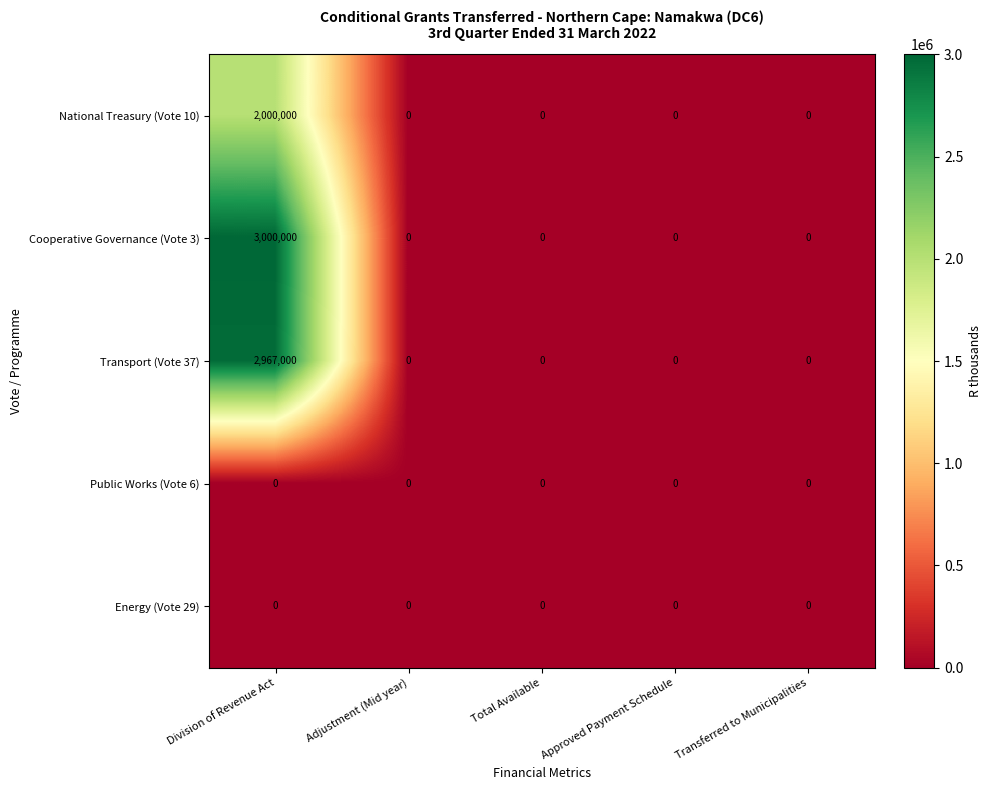

Reading left to right, transcribe all the data shown in this chart.

National Treasury (Vote 10): Division of Revenue Act=2000000	Adjustment (Mid year)=0	Total Available=0	Approved Payment Schedule=0	Transferred to Municipalities=0
Cooperative Governance (Vote 3): Division of Revenue Act=3000000	Adjustment (Mid year)=0	Total Available=0	Approved Payment Schedule=0	Transferred to Municipalities=0
Transport (Vote 37): Division of Revenue Act=2967000	Adjustment (Mid year)=0	Total Available=0	Approved Payment Schedule=0	Transferred to Municipalities=0
Public Works (Vote 6): Division of Revenue Act=0	Adjustment (Mid year)=0	Total Available=0	Approved Payment Schedule=0	Transferred to Municipalities=0
Energy (Vote 29): Division of Revenue Act=0	Adjustment (Mid year)=0	Total Available=0	Approved Payment Schedule=0	Transferred to Municipalities=0